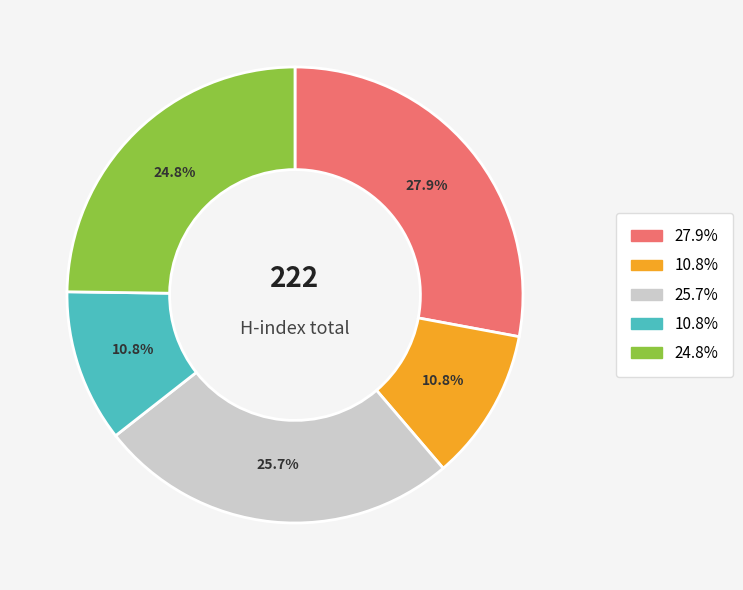

Is there any slice that represents more than half of the pie?

No